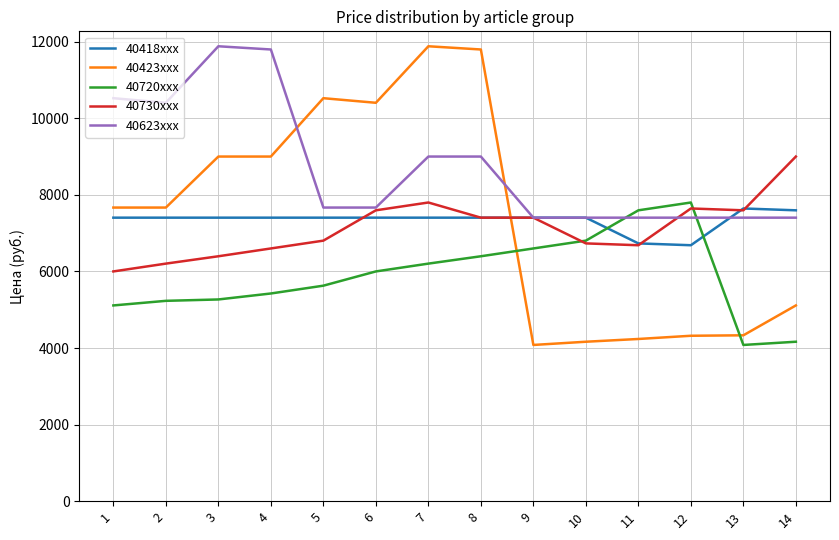

Which series has the largest total across all categories?

40623xxx